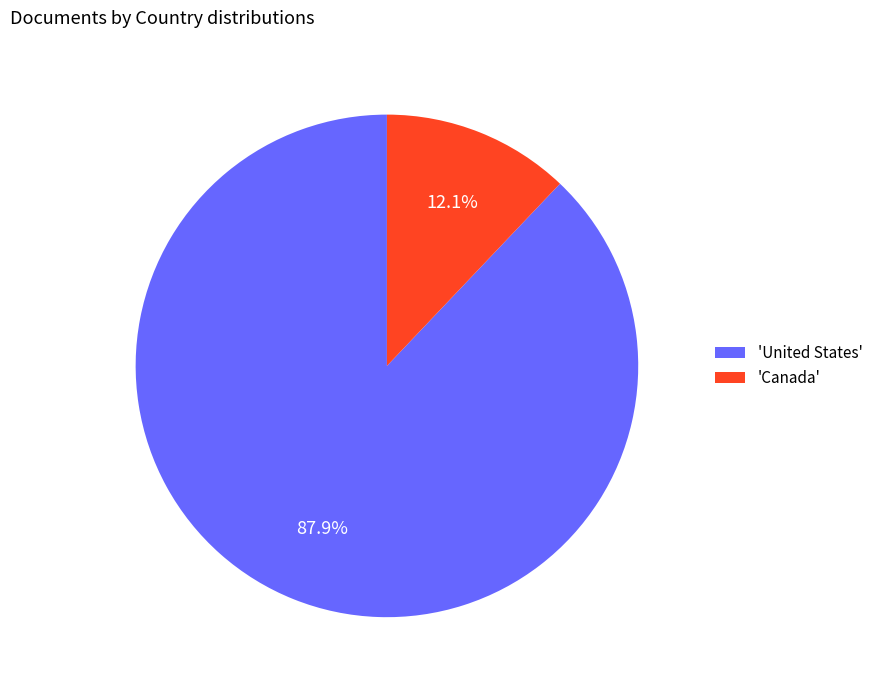

How many segments does this pie chart have?

2